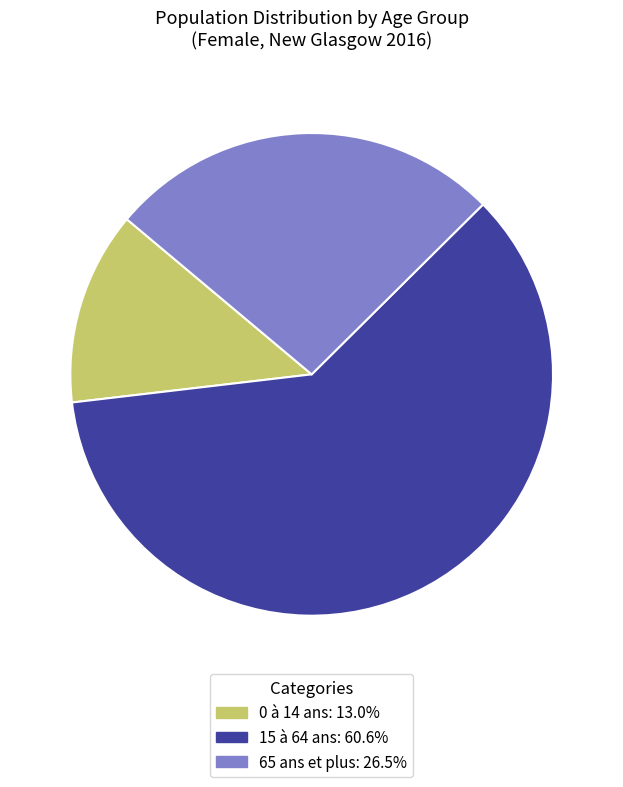

How many segments does this pie chart have?

3